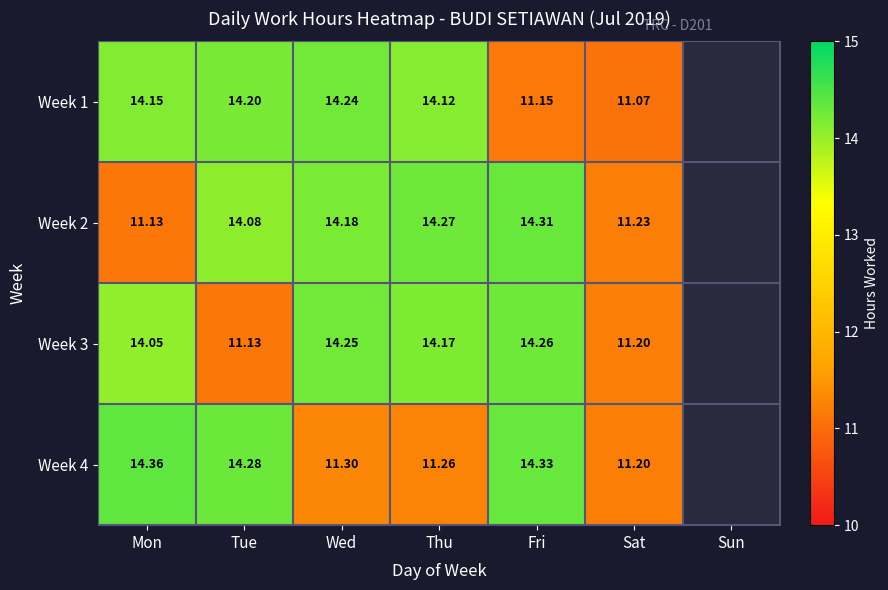

Which label corresponds to the largest value in the chart?

Mon